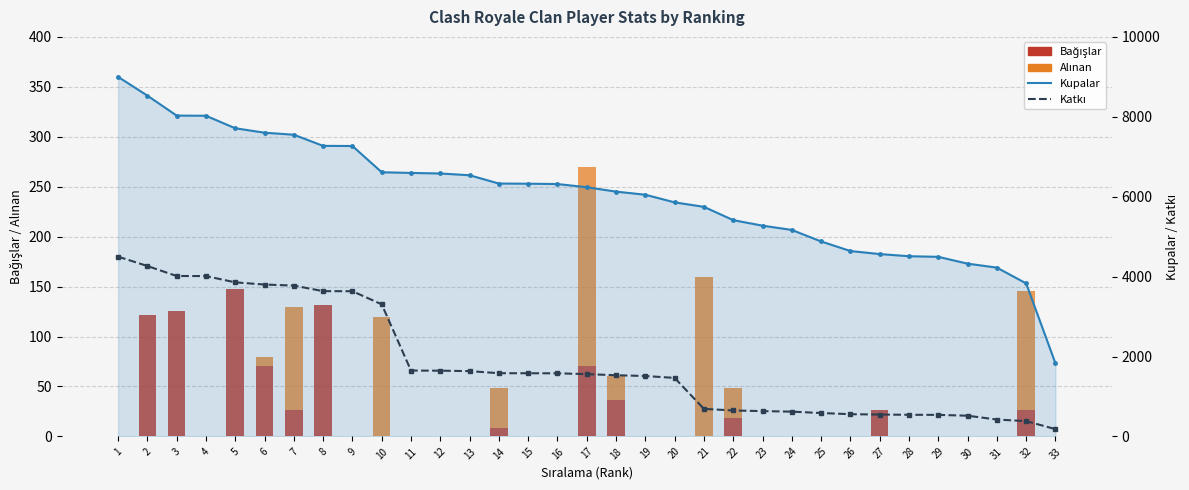

What is the greatest value displayed?

9000